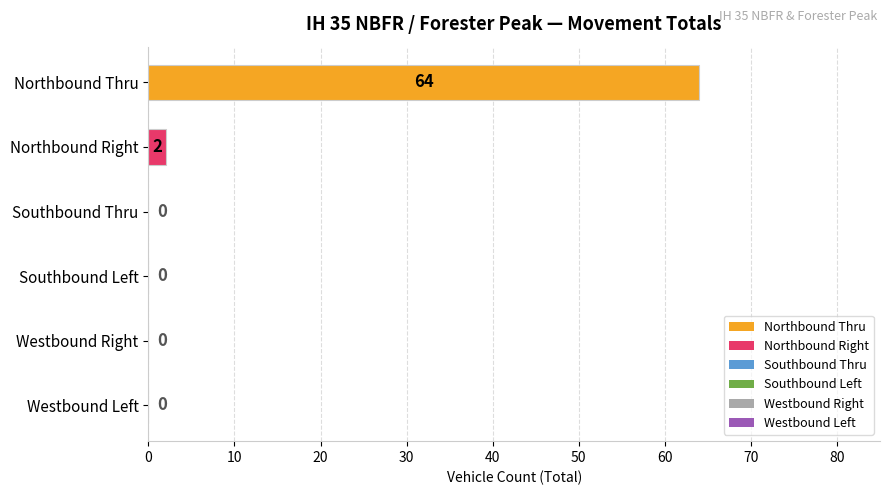

What is the average value?

11